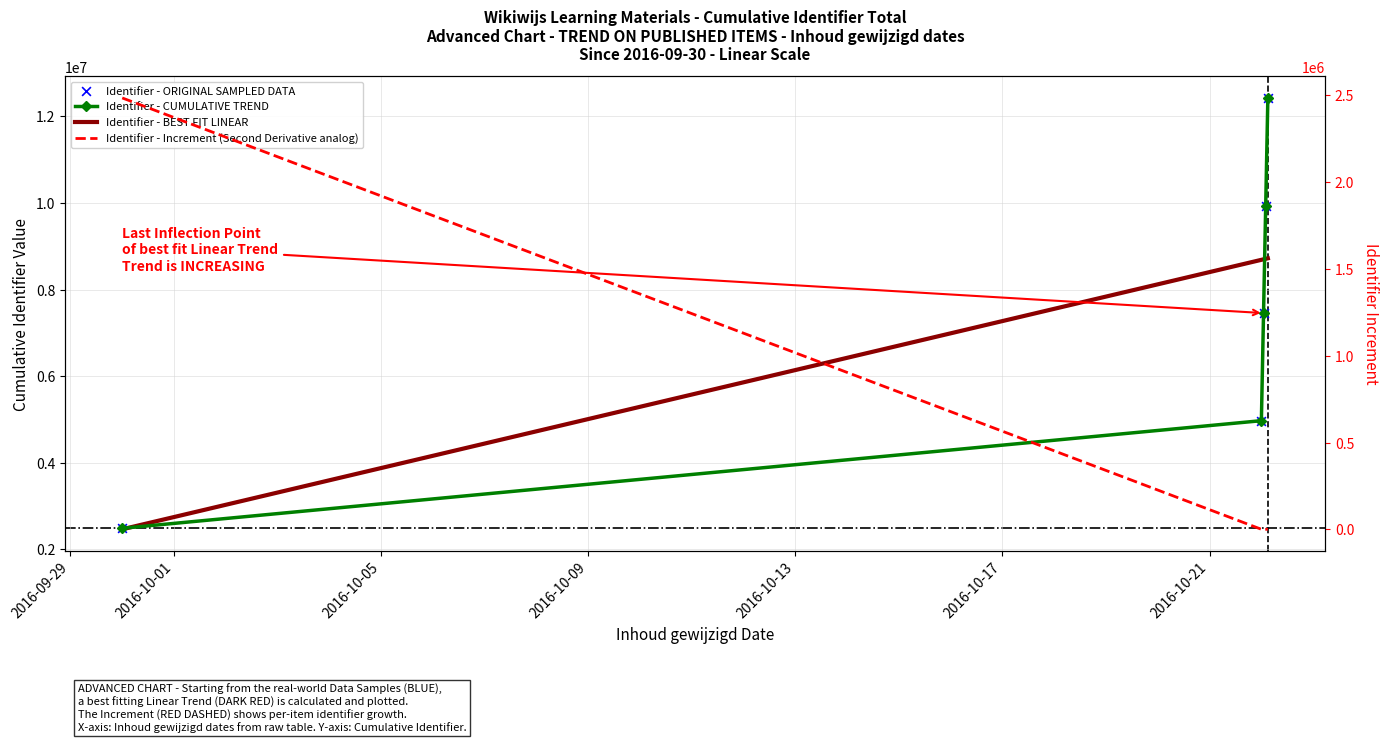

Which series has the largest total across all categories?

Identifier - CUMULATIVE TREND